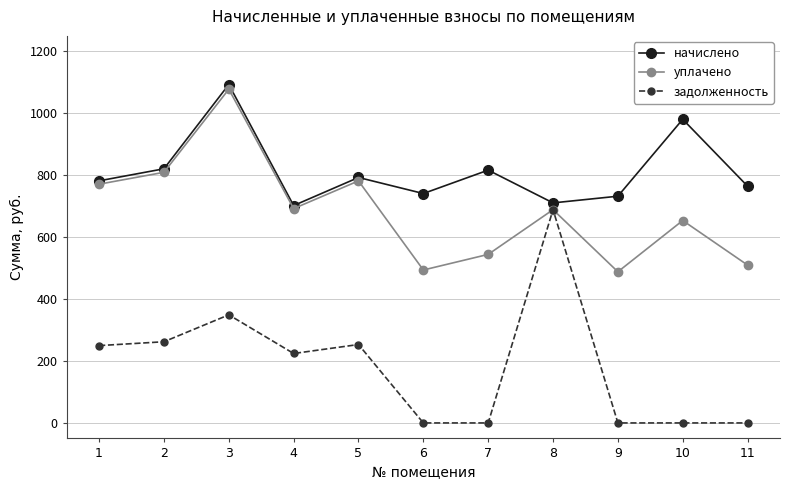

What is the value of the начислено point at the 11th from the left?

764.6